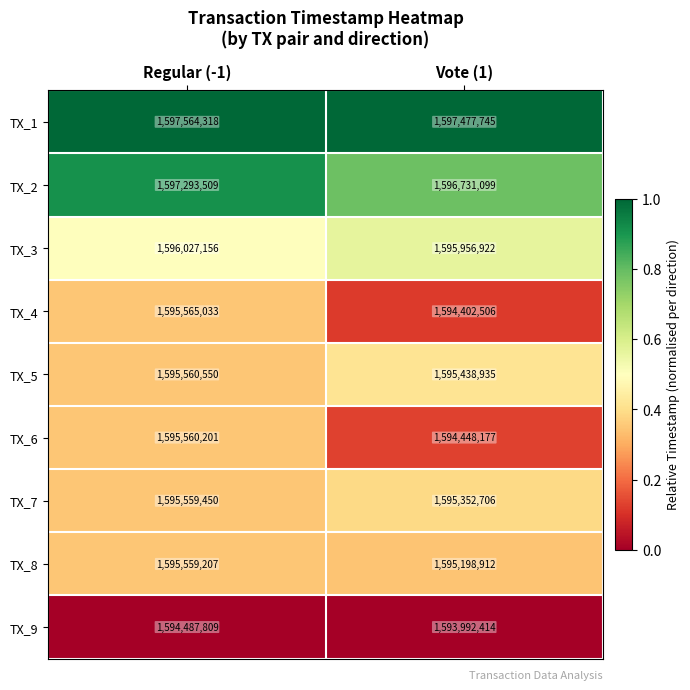

The TX_4 series shows 759664154 at Vote (1). True or false?

False